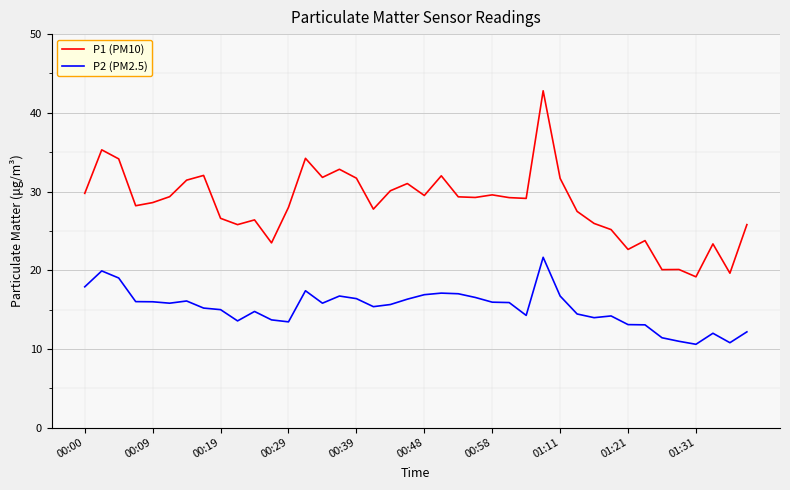

True or false: P2 (PM2.5) and P1 (PM10) intersect in this chart.

False